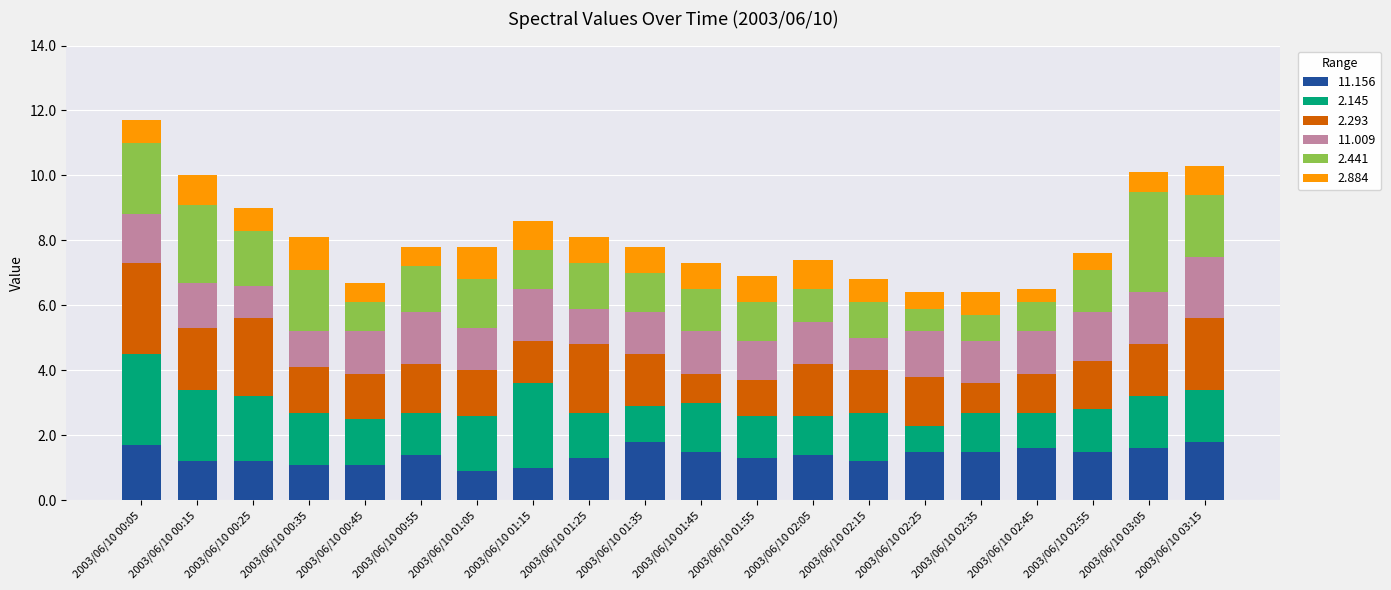

Does the chart contain stacked bars?

Yes